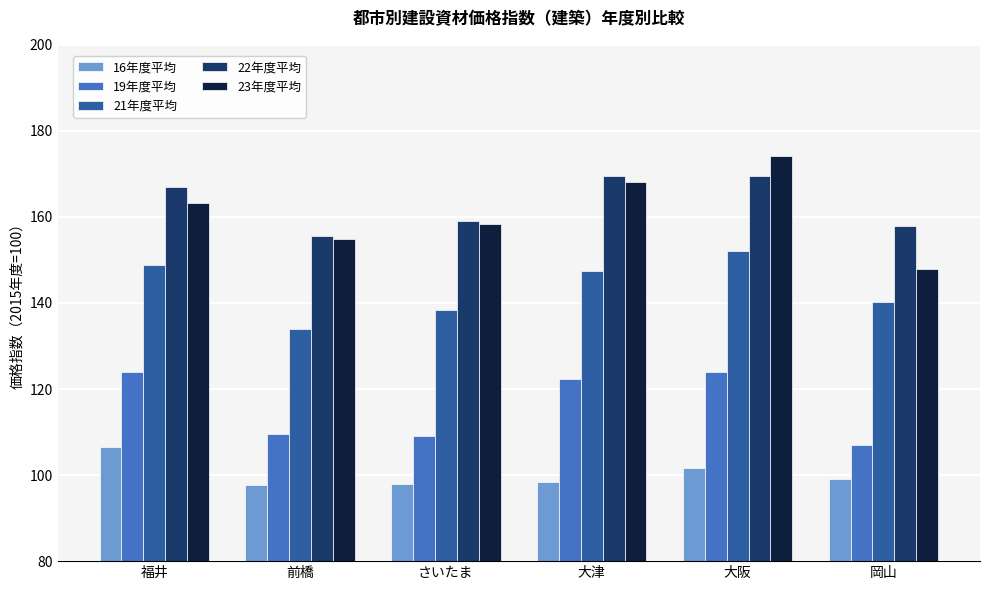

What value does the 16年度平均 series have at 大津?

98.5